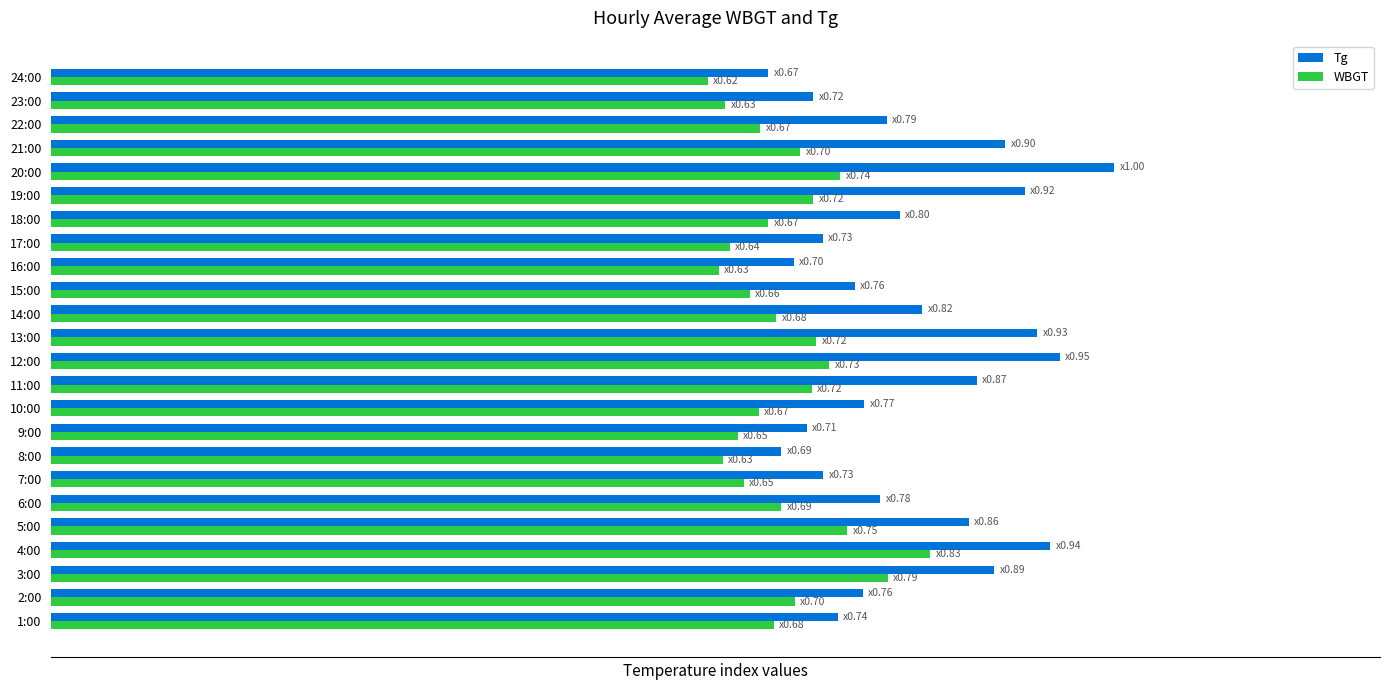

What is the minimum value for WBGT?

0.6